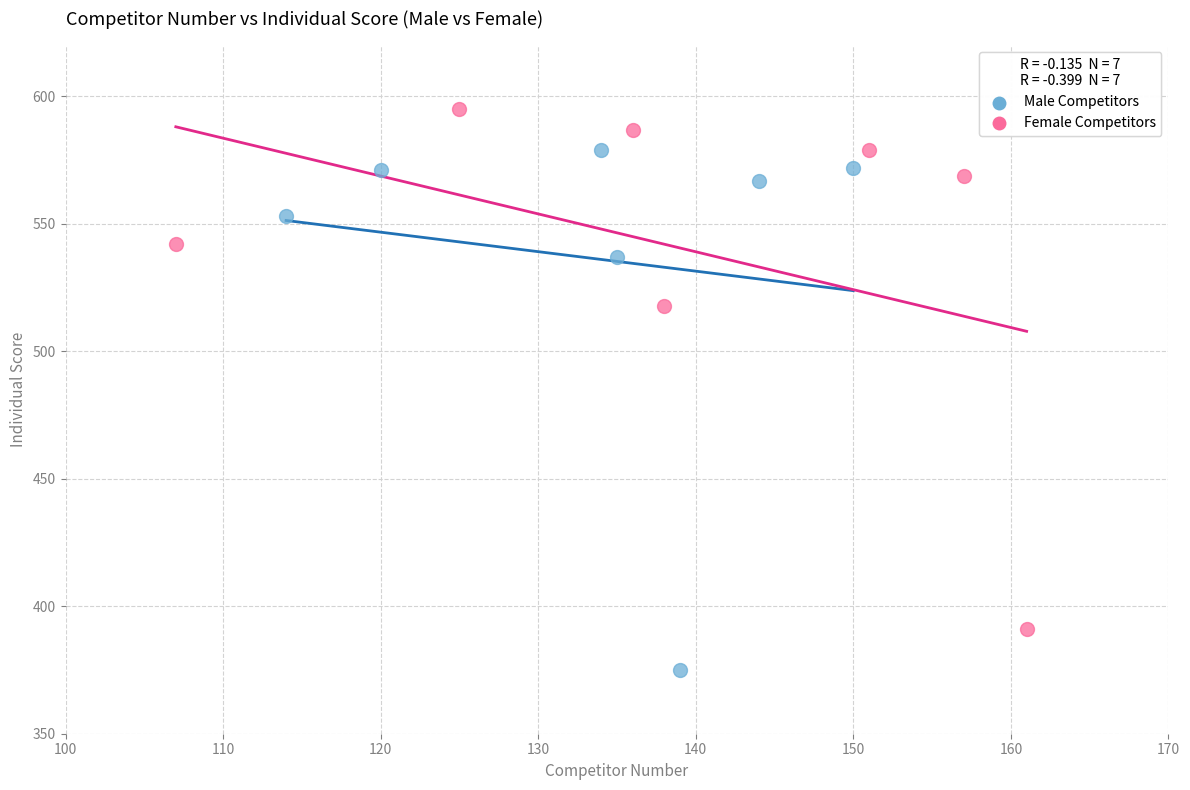

Which series reaches the maximum Y coordinate?

Female Competitors